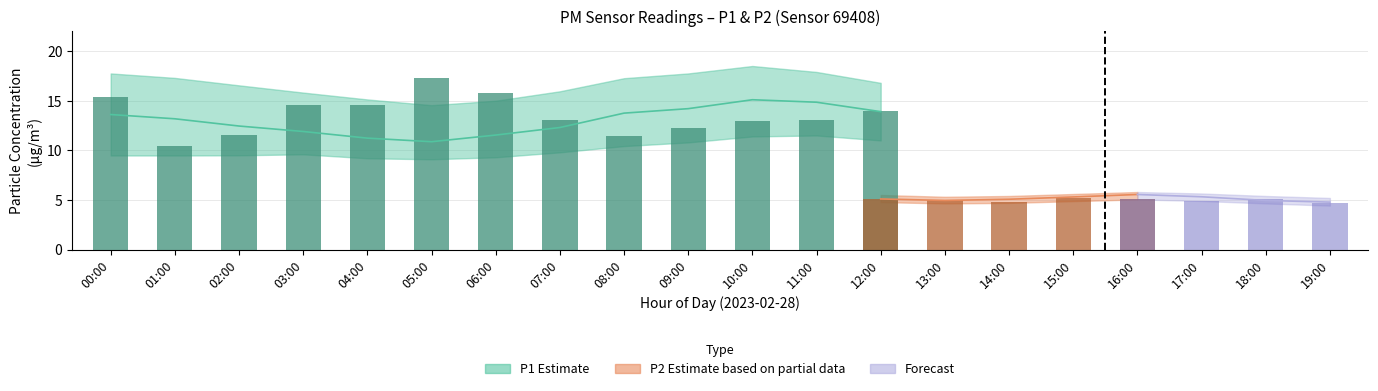

At which label does P1_lower first exceed 10?

08:00